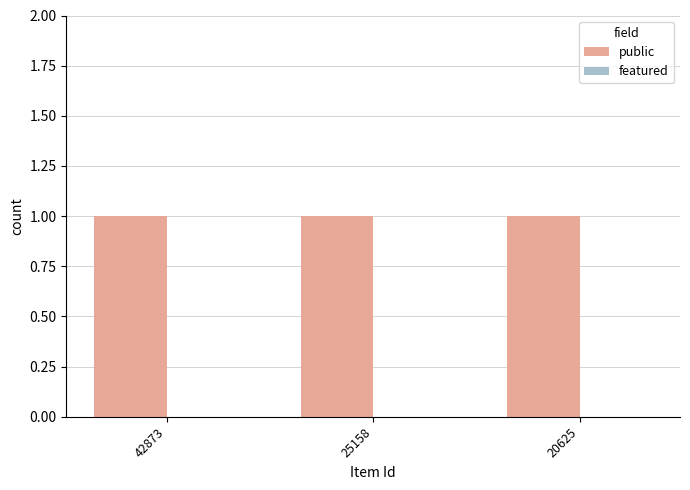

The value of public at 42873 is 1. True or false?

True